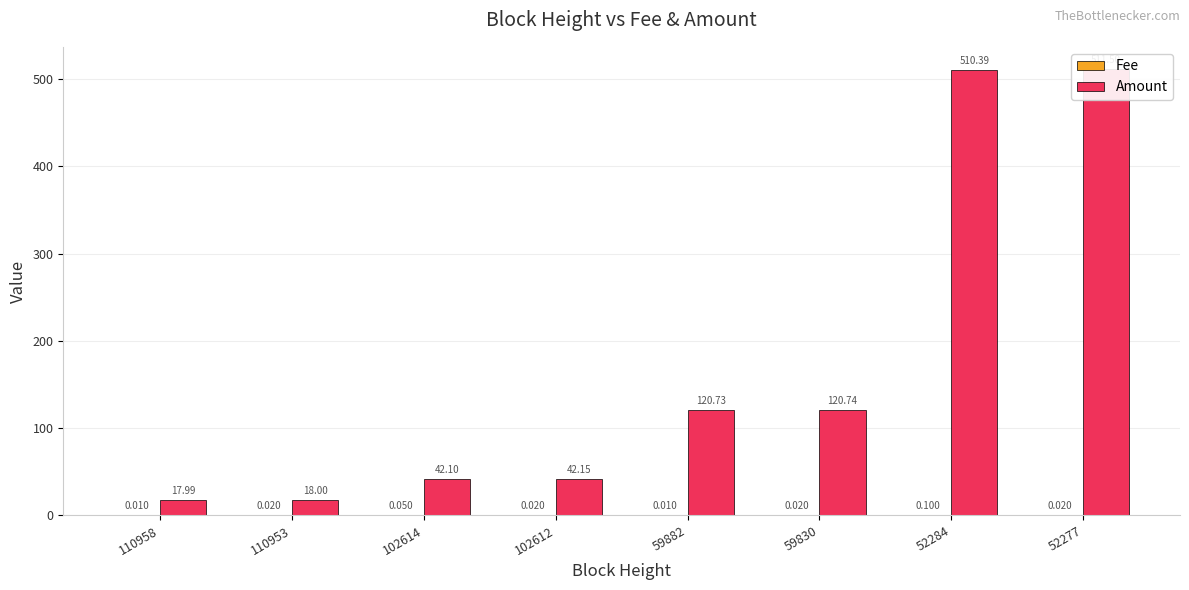

Which label corresponds to the smallest value in the chart?

110958